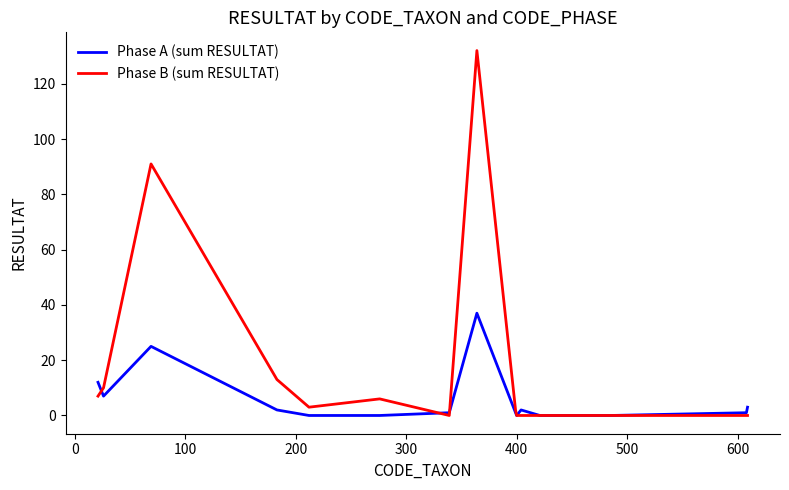

Does the chart display data point markers on the line(s)?

No